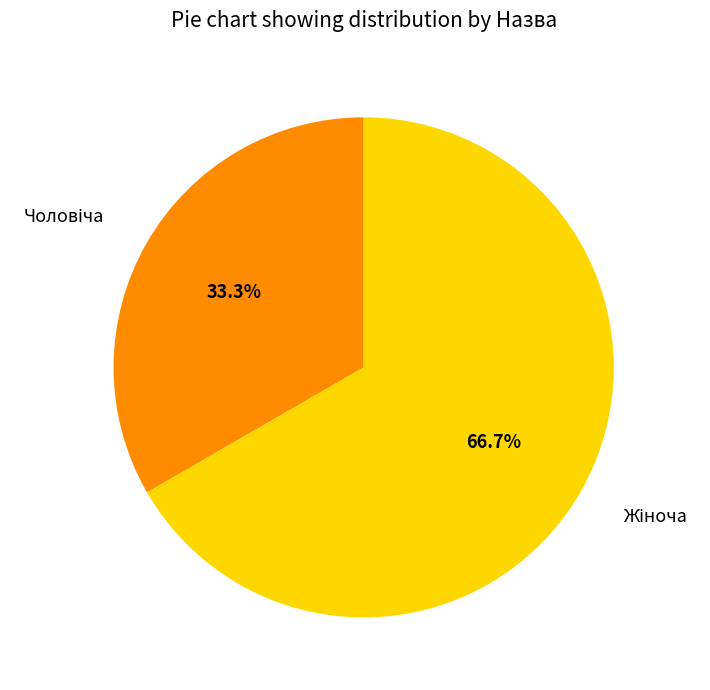

Is there a majority slice in this chart?

Yes